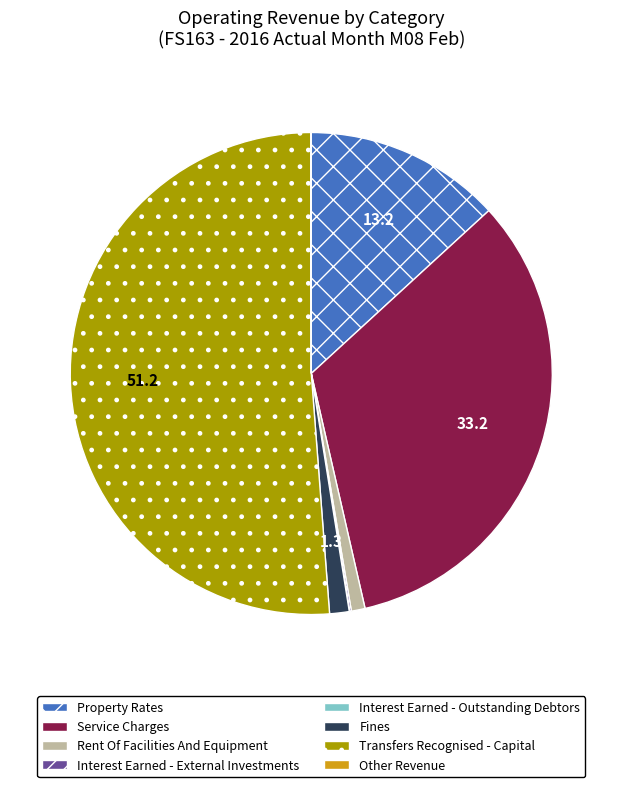

Which category has the biggest portion of the pie?

Transfers Recognised - Capital